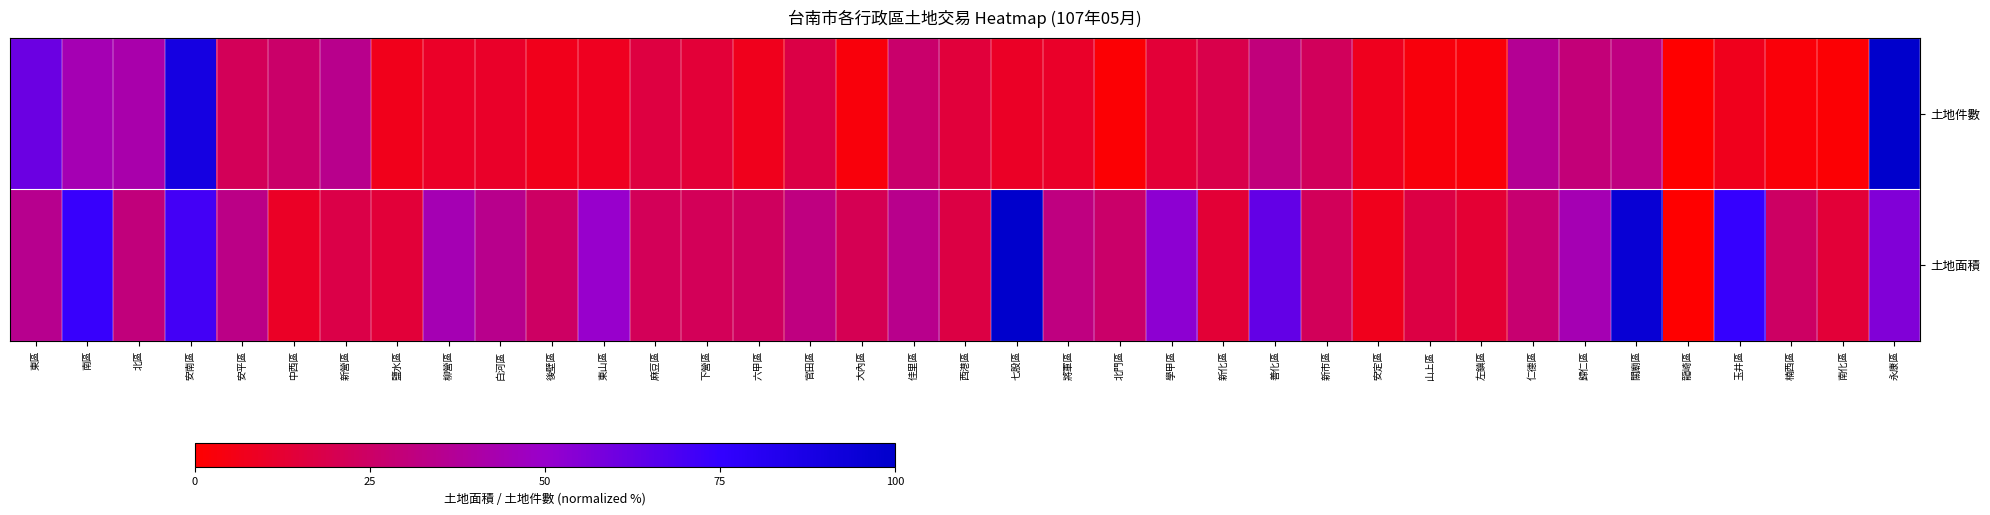

Which category has the lowest value across all series?

龍崎區